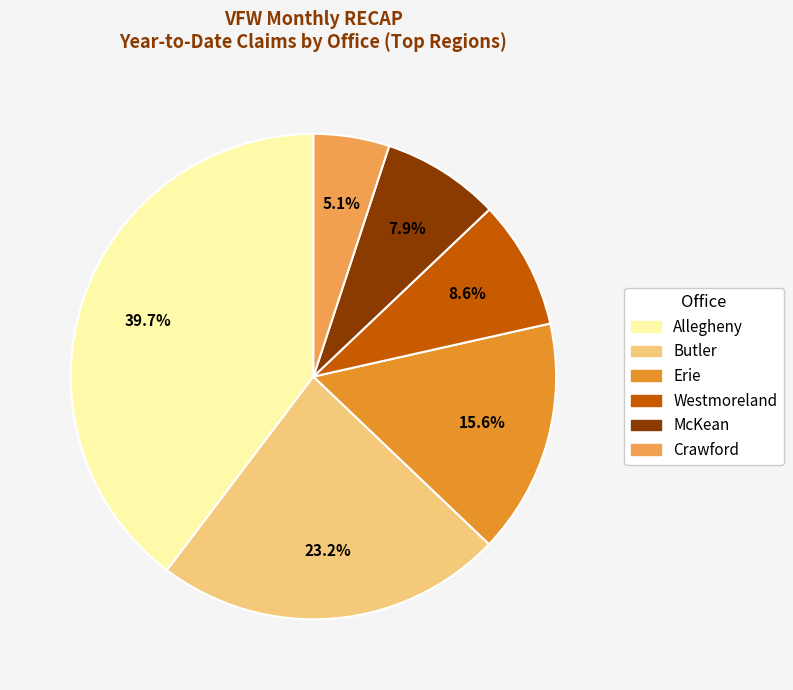

What percentage is the Butler slice, to the nearest percent?

23%